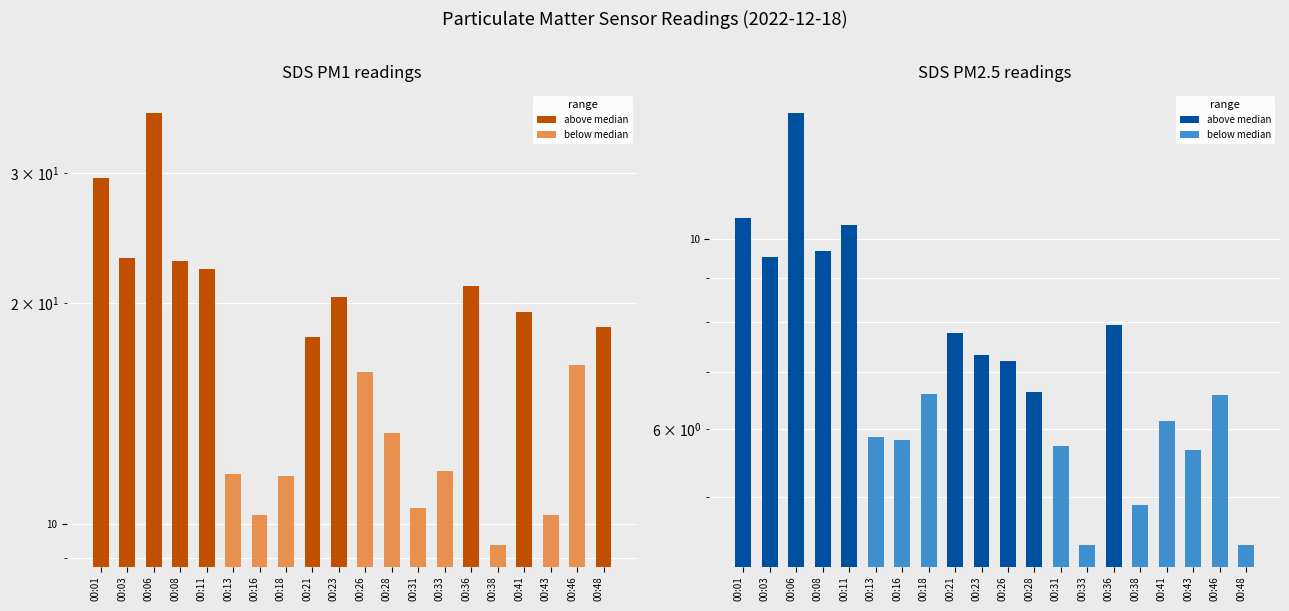

What are all the series names shown in the legend?

above median, below median